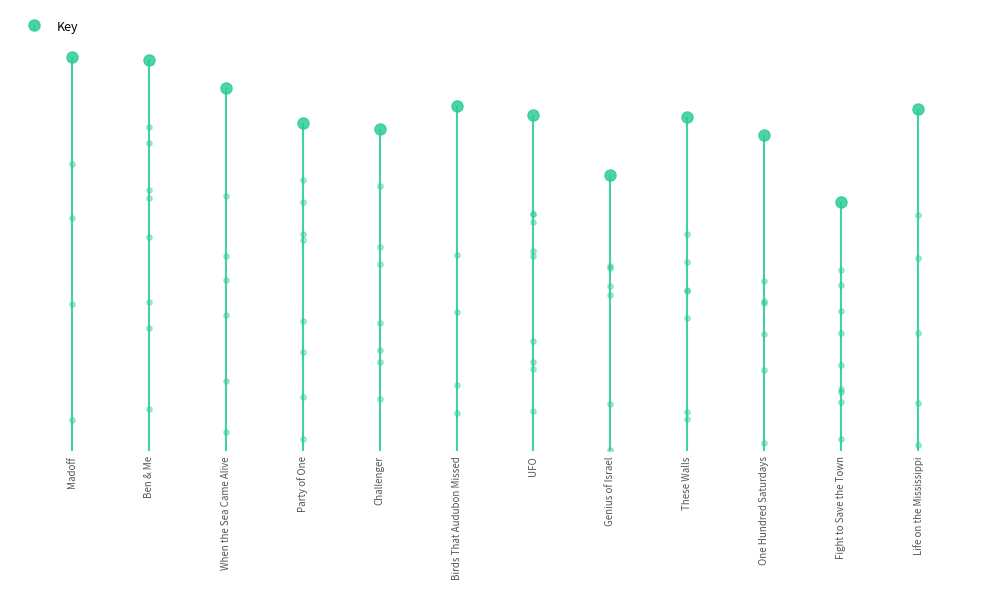

Approximately how many times larger is the value at Birds That Audubon Missed compared to Life on the Mississippi?

1.0